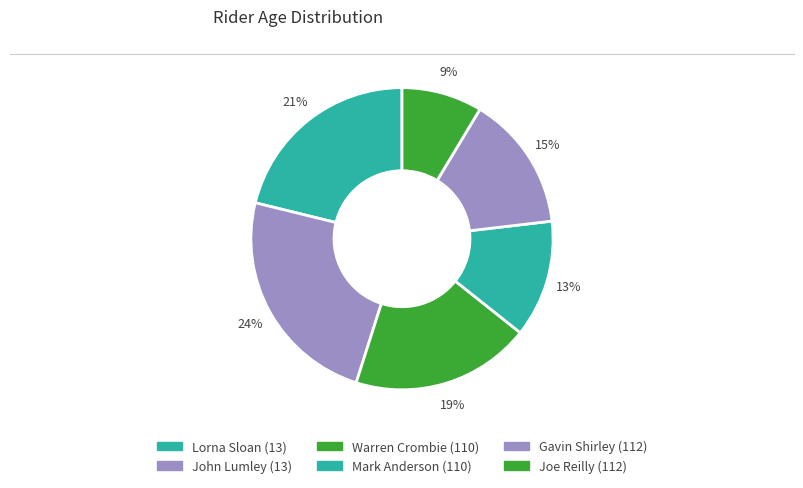

Count the number of slices in the pie.

6